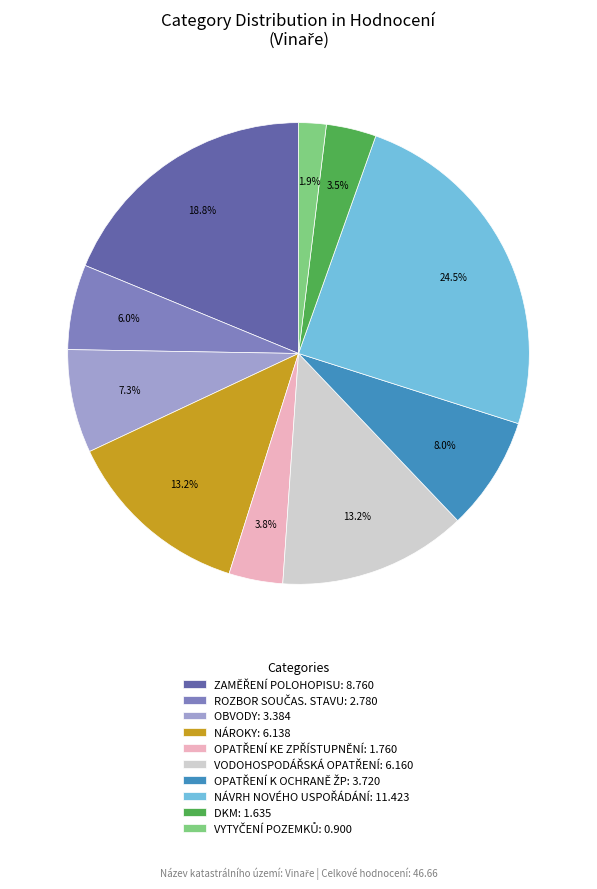

How many slices are in this pie chart?

10